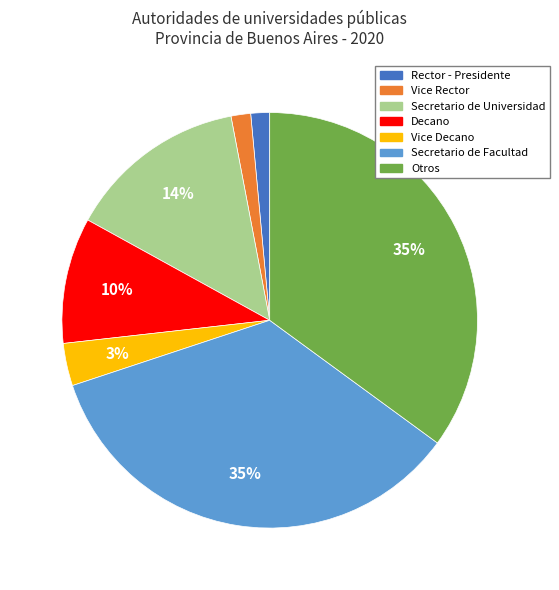

Does Secretario de Universidad represent more than half of the total?

No